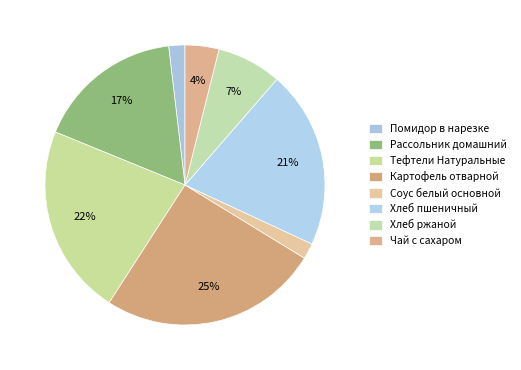

What percentage is the Хлеб ржаной slice, to the nearest percent?

7%